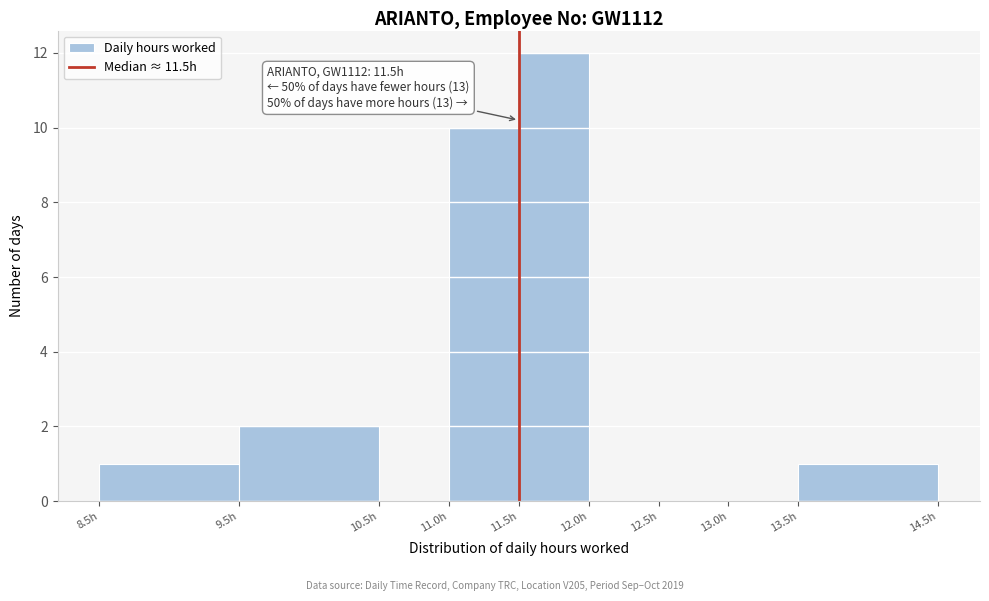

Over which range of the x-axis is the bar tallest?

11.5 to 12.0